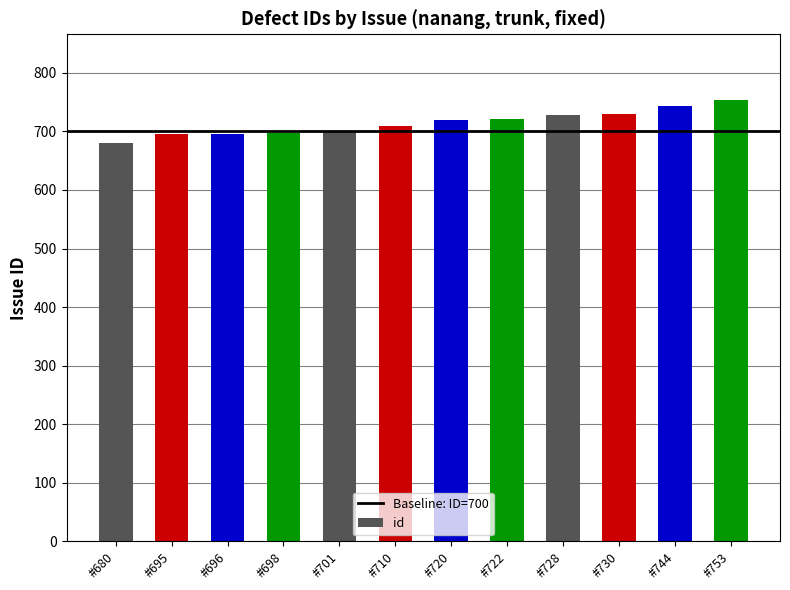

What value does the data have at #698, to the nearest 10?

700